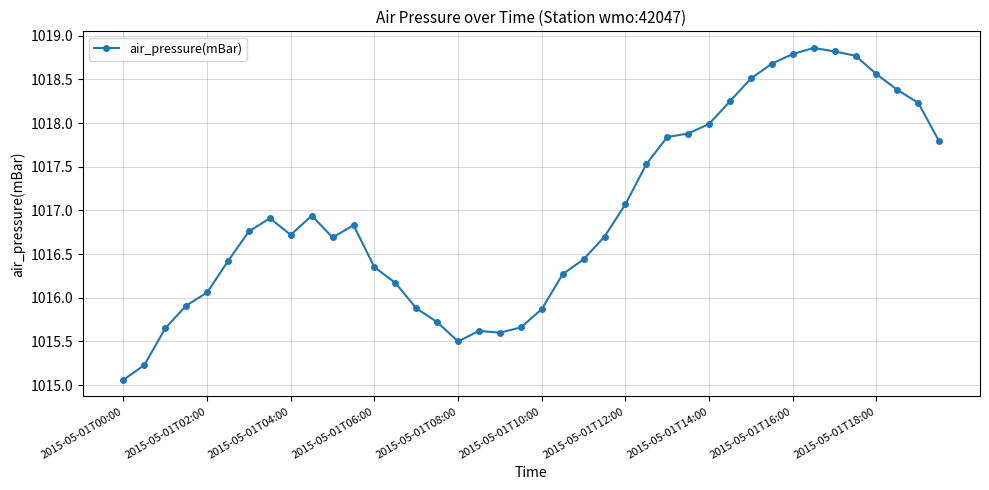

What is the greatest value displayed?

1018.9